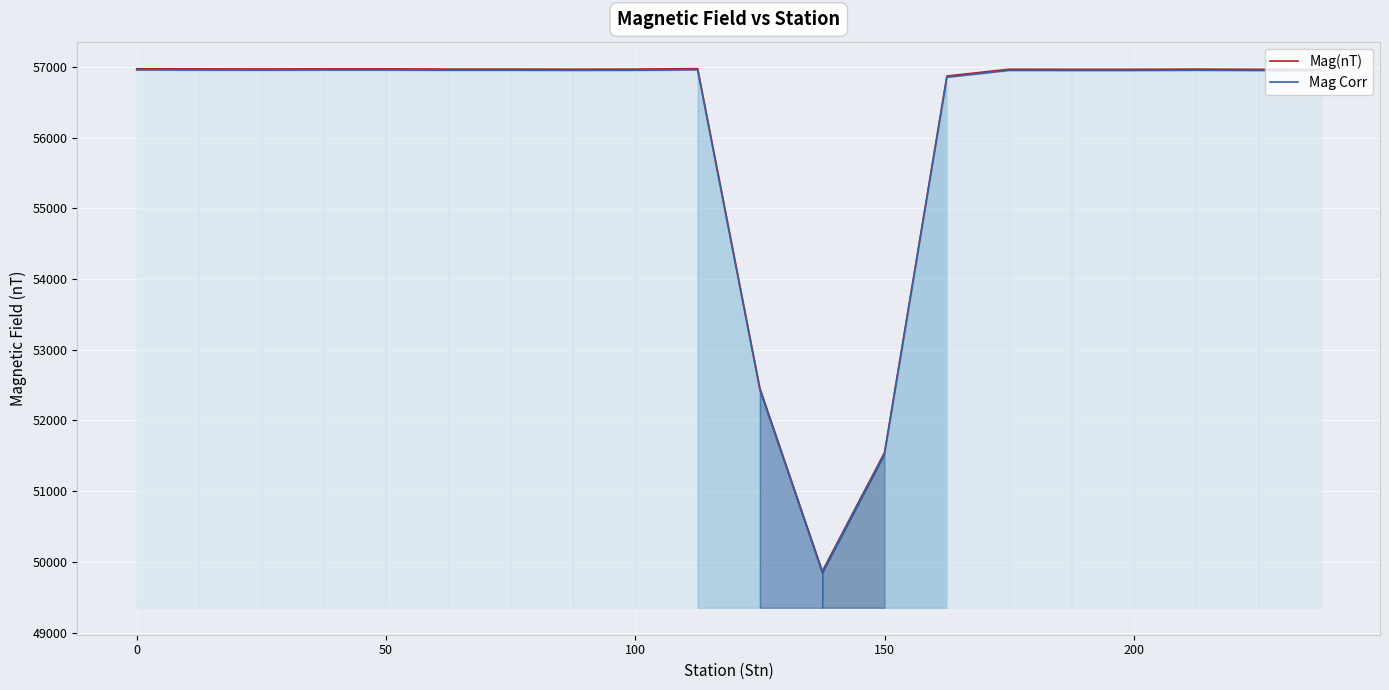

At how many categories does at least one series exceed 55662?

17